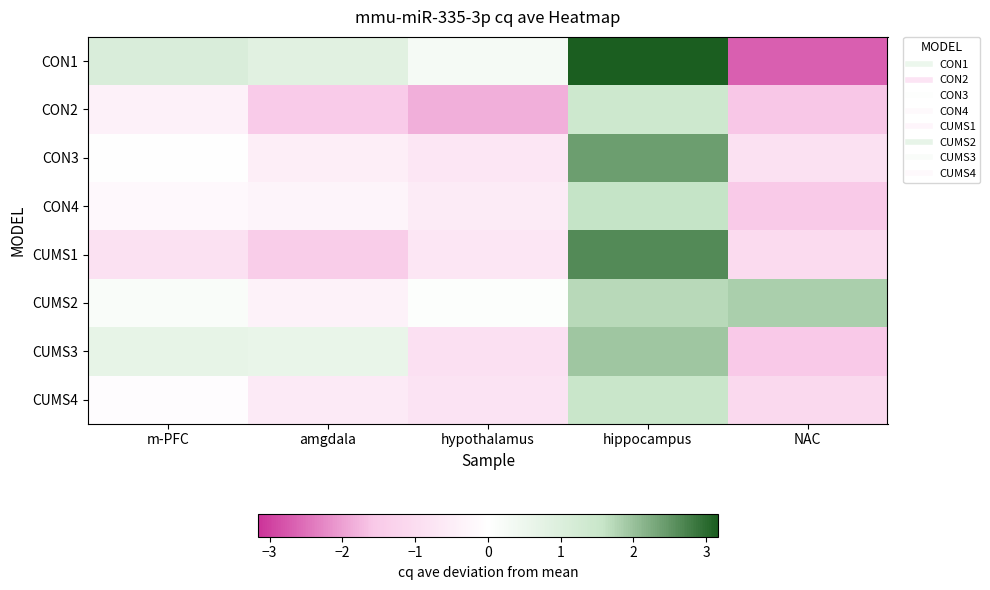

Between hippocampus and NAC, which series saw the biggest shift?

CON1